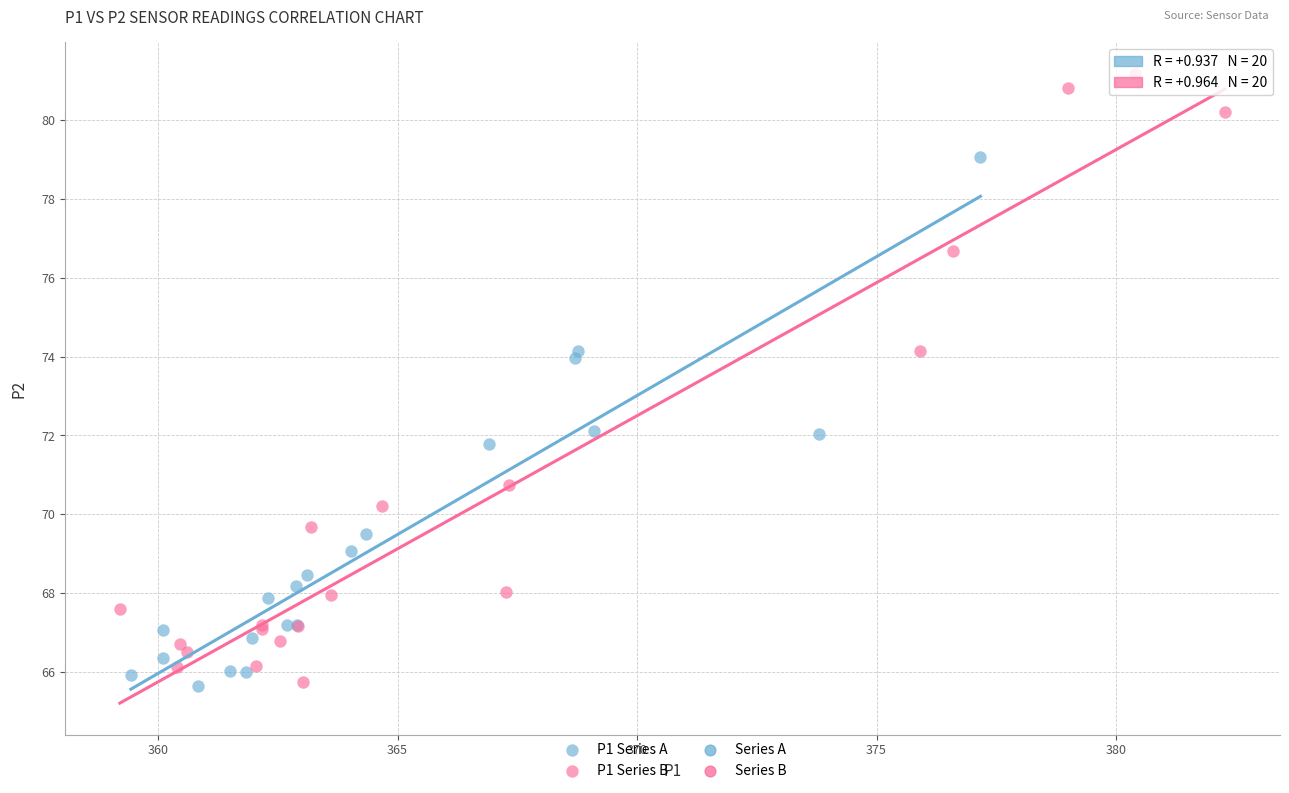

Which series reaches the maximum Y coordinate?

P1 Series B